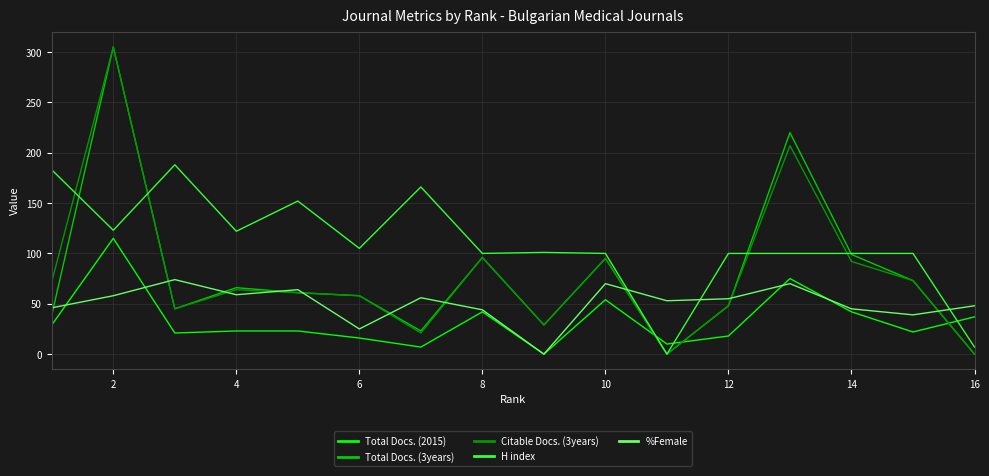

True or false: Citable Docs. (3years) has more than 0 interior local peaks.

True